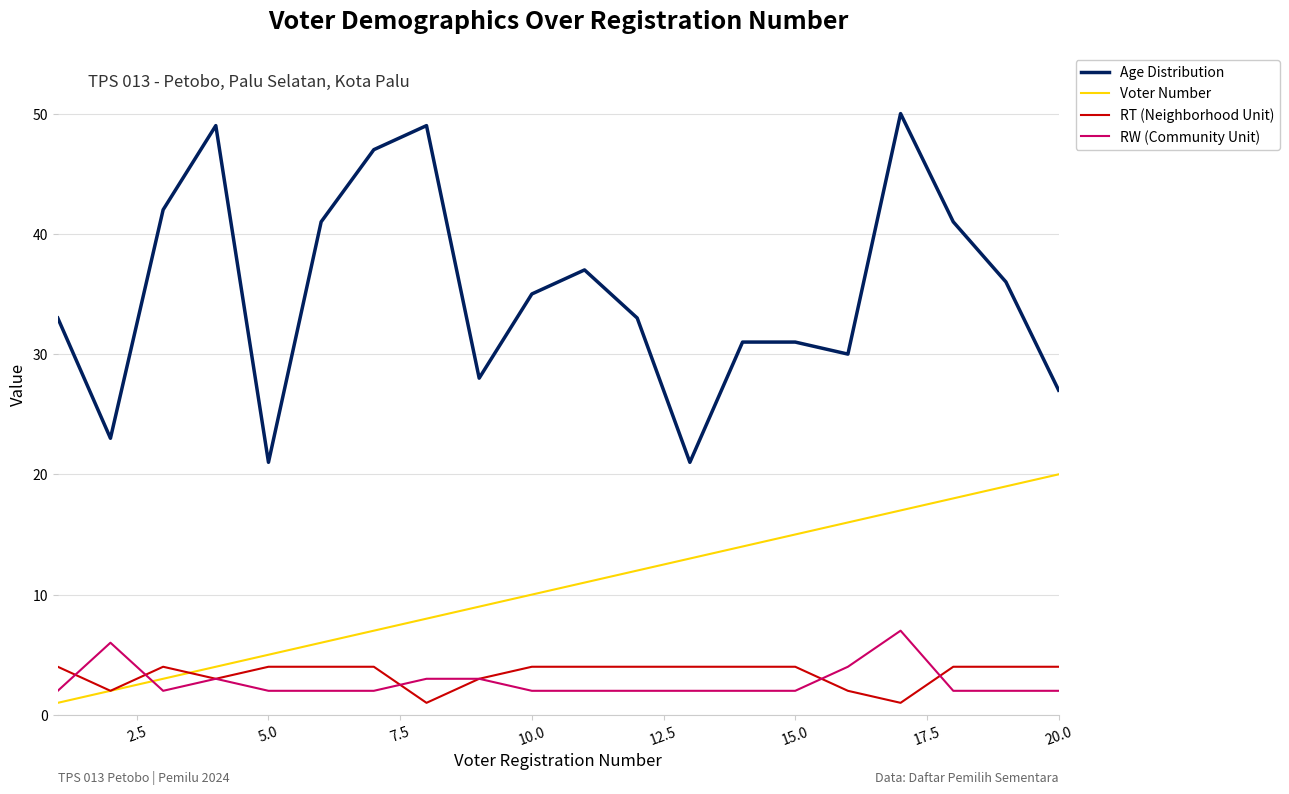

List the series in order of their peak value, highest first.

Age Distribution, Voter Number, RW (Community Unit), RT (Neighborhood Unit)